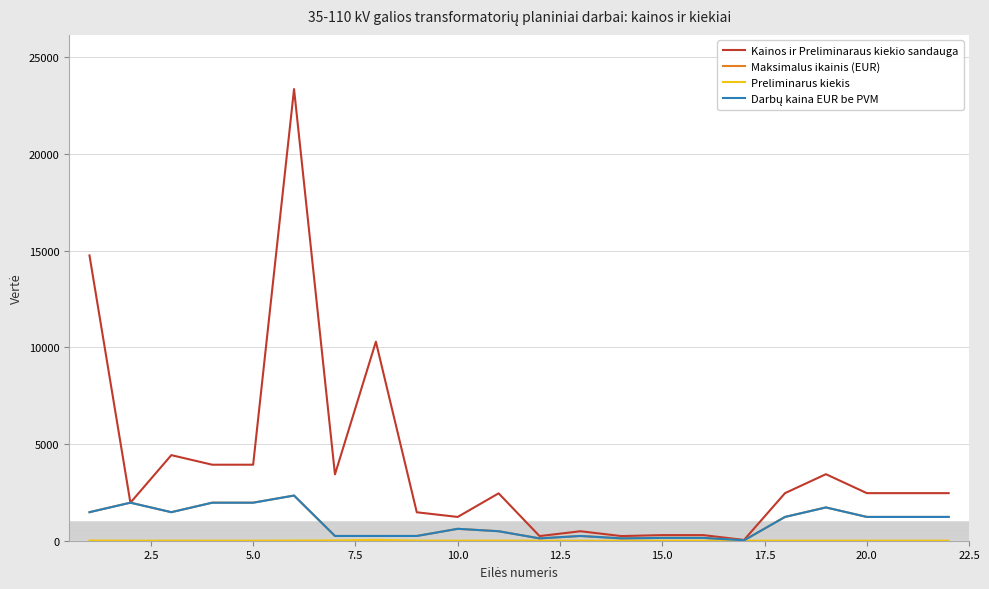

Which series has the widest spread of values?

Kainos ir Preliminaraus kiekio sandauga